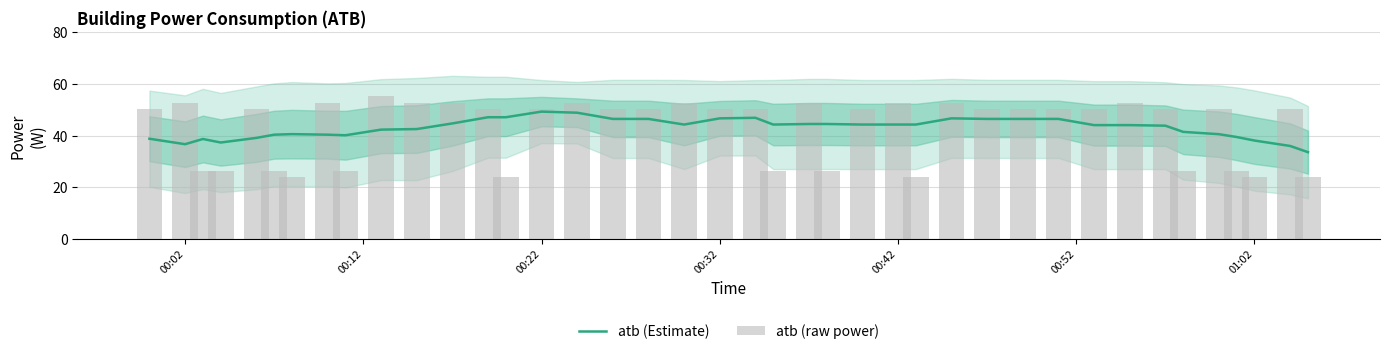

List the series in order of their overall mean, highest first.

atb (raw power), atb (Estimate)